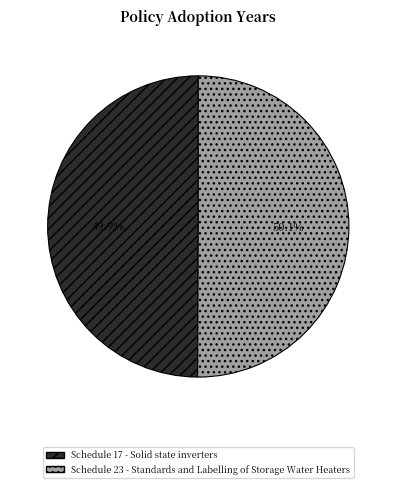

How many segments does this pie chart have?

2